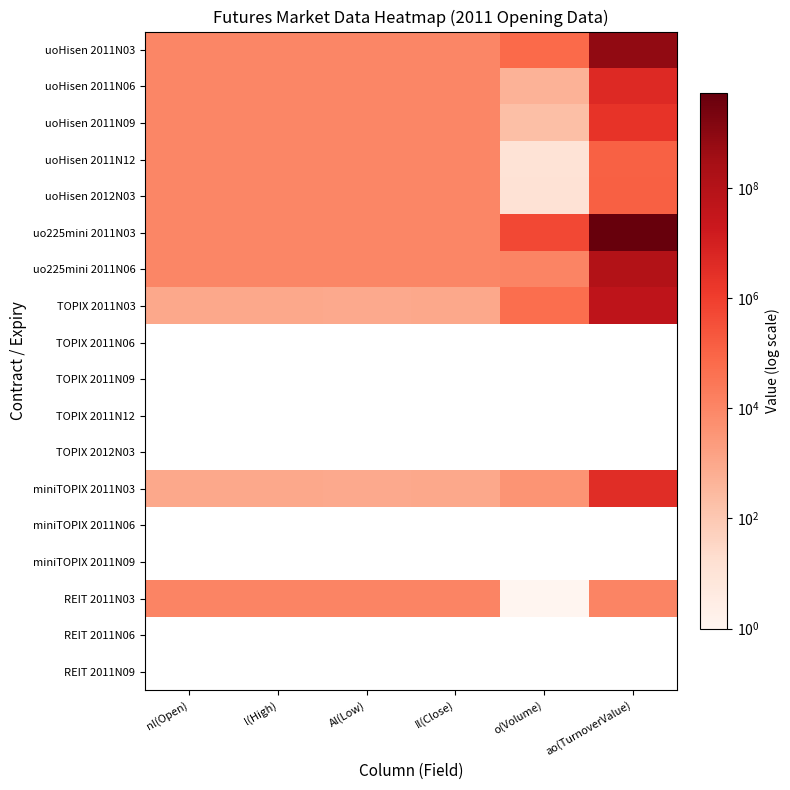

How many values in the uoHisen 2011N06 series exceed 10400?

1